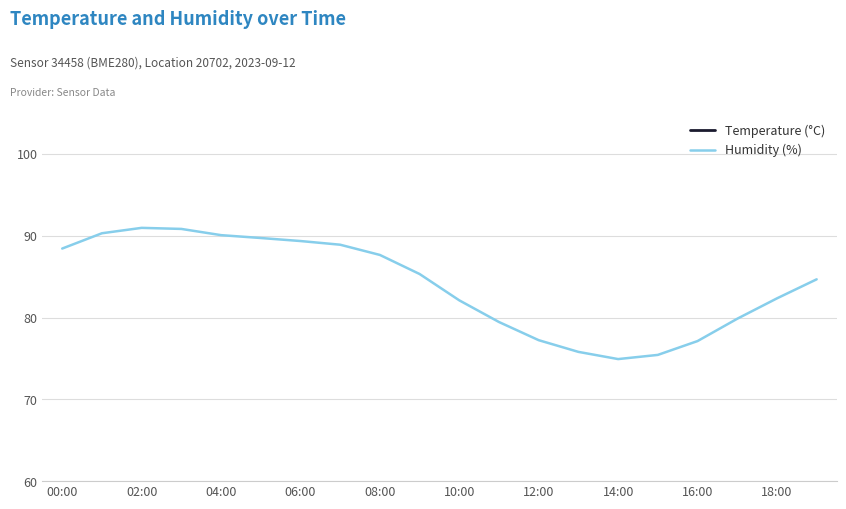

What is the difference between the maximum and minimum values in the Humidity (%) series?

16.0